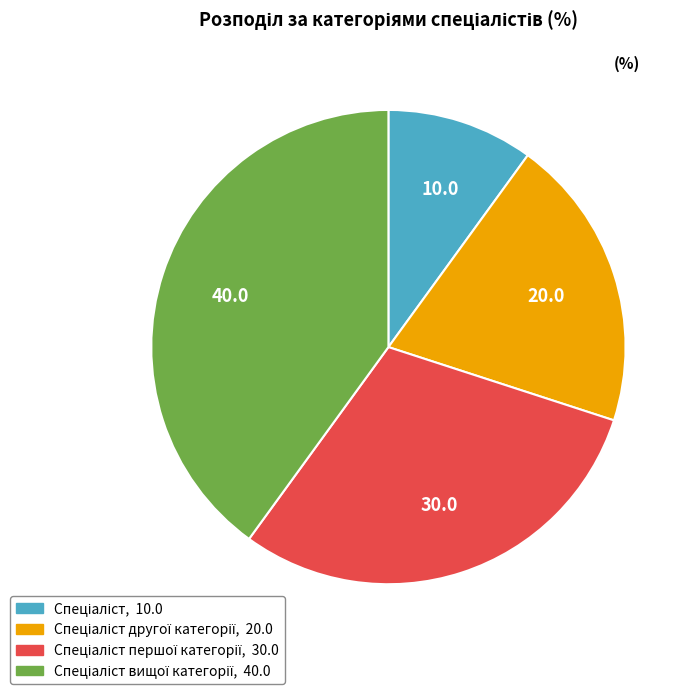

Is there any slice that represents more than half of the pie?

No